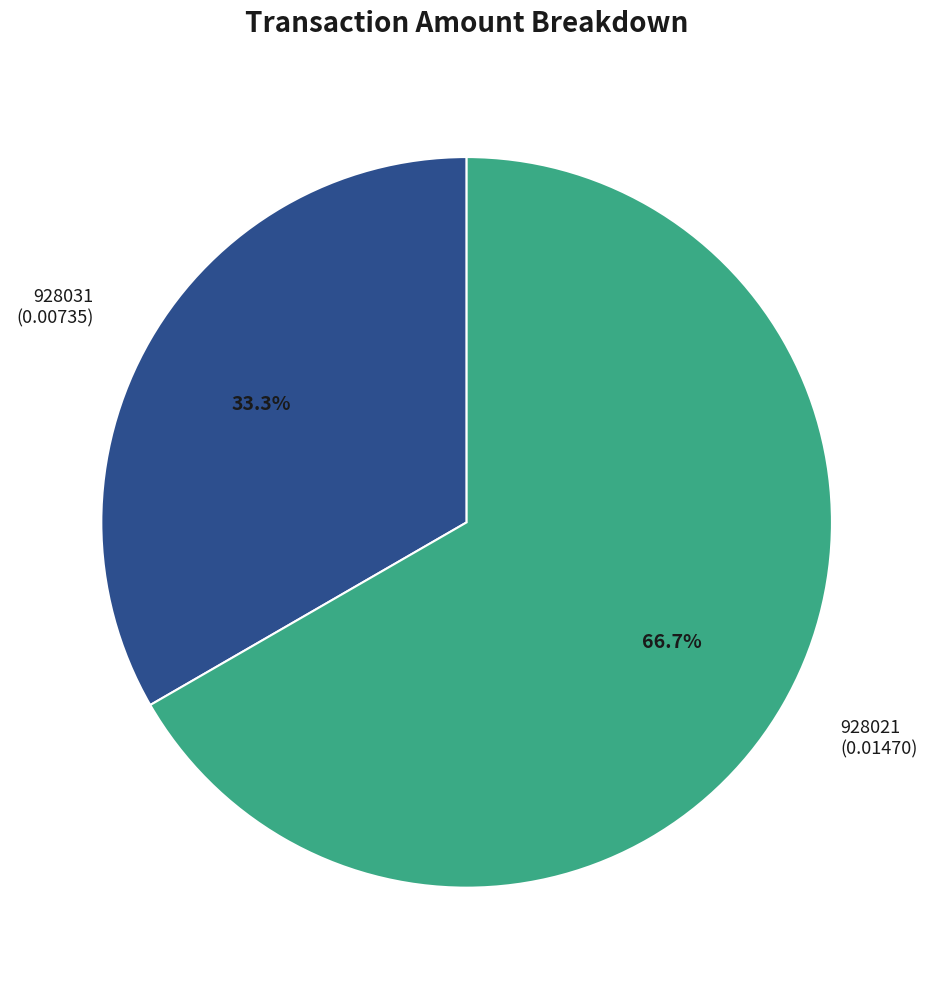

What is the largest slice in the pie chart?

928021